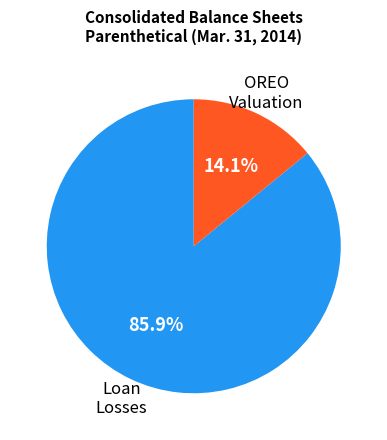

How many segments does this pie chart have?

2